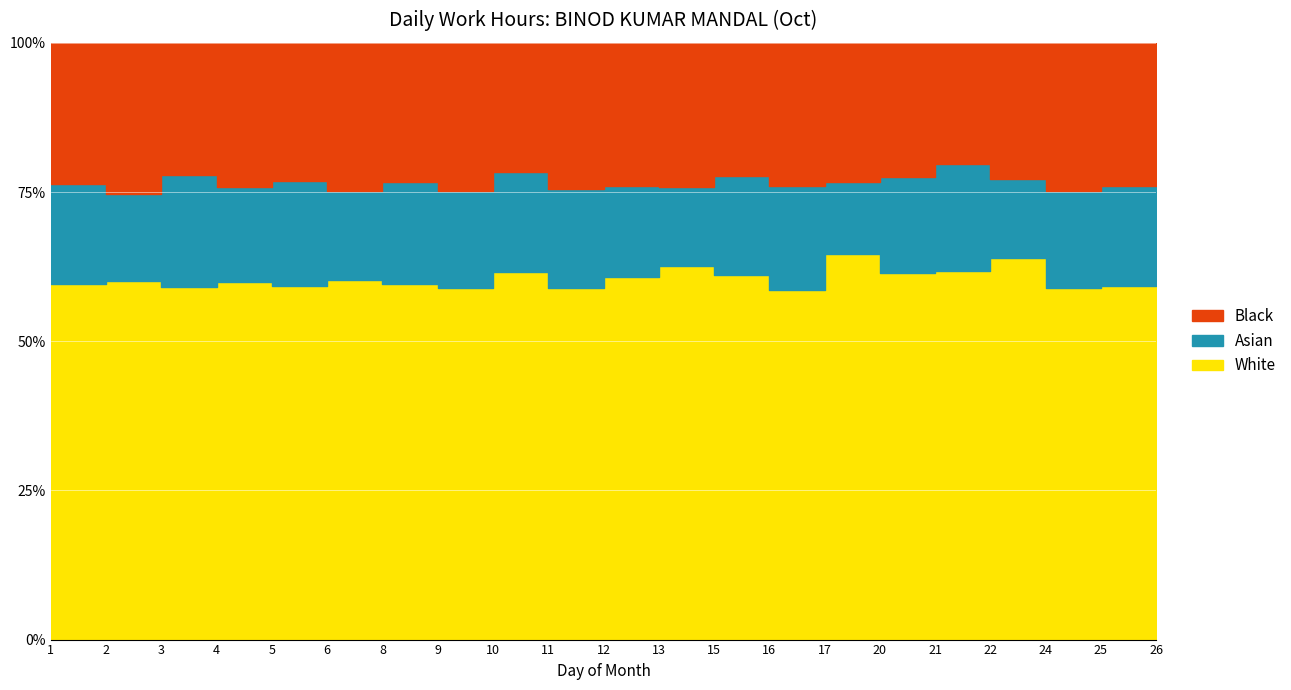

Reading left to right, list all the values displayed in this chart.

White: 1=14.3	2=14.4	3=14.2	4=14.4	5=14.2	6=14.5	8=14.3	9=14.1	10=11.1	11=14.1	12=14.0	13=21.3	15=14.1	16=14.0	17=21.3	20=14.1	21=8.7	22=20.8	24=14.1	25=14.2	26=14.1
Asian: 1=4.0	2=3.5	3=4.5	4=3.8	5=4.2	6=3.6	8=4.1	9=3.9	10=3.0	11=4.0	12=3.5	13=4.5	15=3.8	16=4.2	17=4.0	20=3.7	21=2.5	22=4.3	24=3.9	25=4.0	26=3.8
Black: 1=5.7	2=6.1	3=5.3	4=5.8	5=5.6	6=5.9	8=5.6	9=6.0	10=3.9	11=5.9	12=5.5	13=8.2	15=5.2	16=5.8	17=7.7	20=5.2	21=2.9	22=7.4	24=6.0	25=5.8	26=5.1